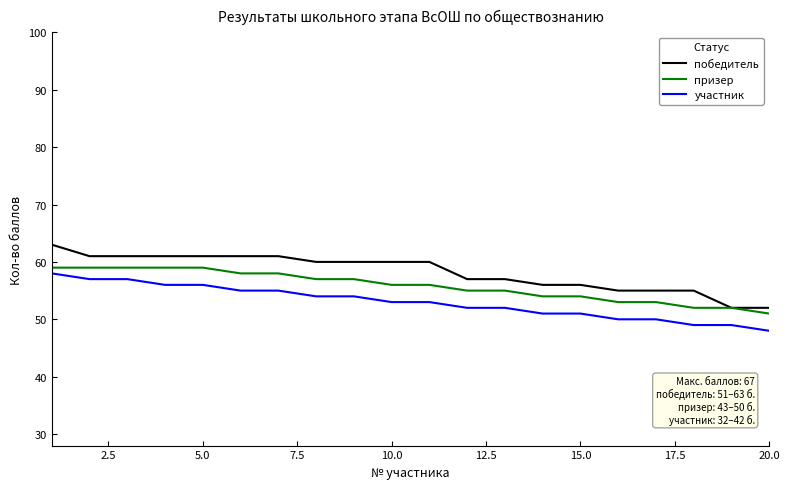

What is the difference between the maximum and second lowest values in the призер series?

7